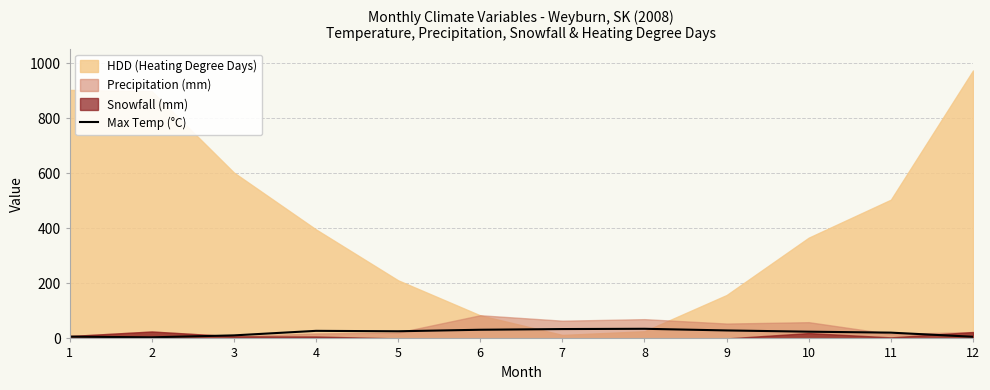

What is the highest value of the Max Temp (°C) series?

35.0